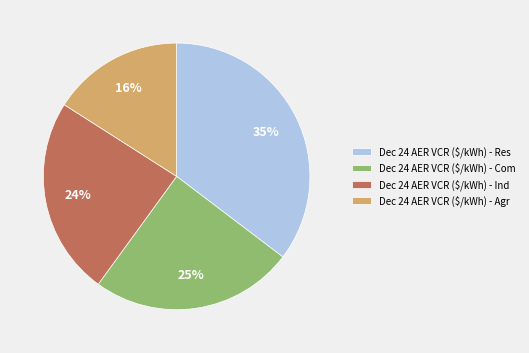

Which has a higher value, Dec 24 AER VCR ($/kWh) - Com or Dec 24 AER VCR ($/kWh) - Agr?

Dec 24 AER VCR ($/kWh) - Com